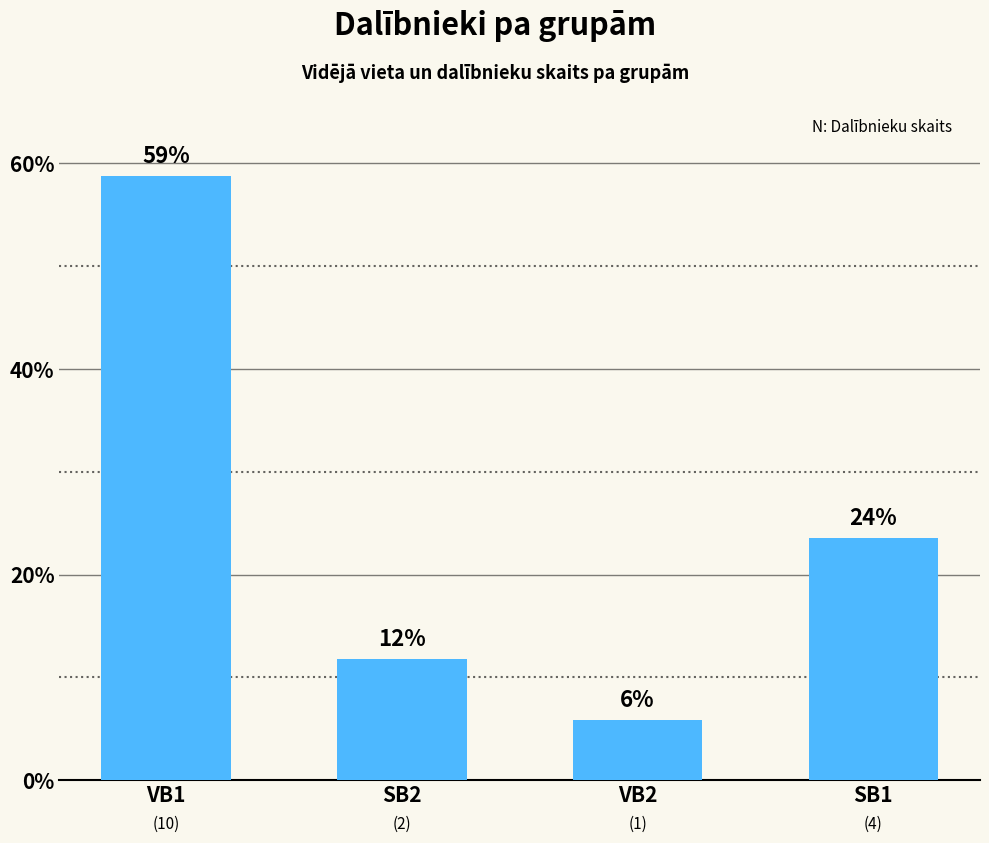

Where is the data nearest to the value 32?

SB1